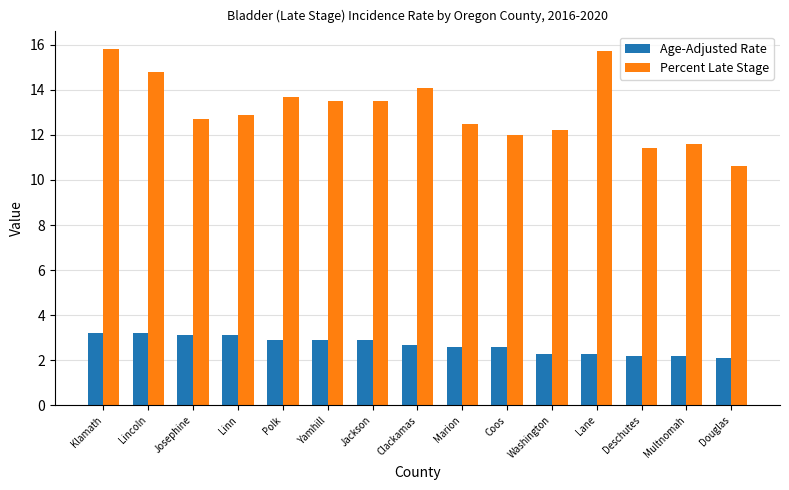

Which series has the largest range (max minus min)?

Percent Late Stage